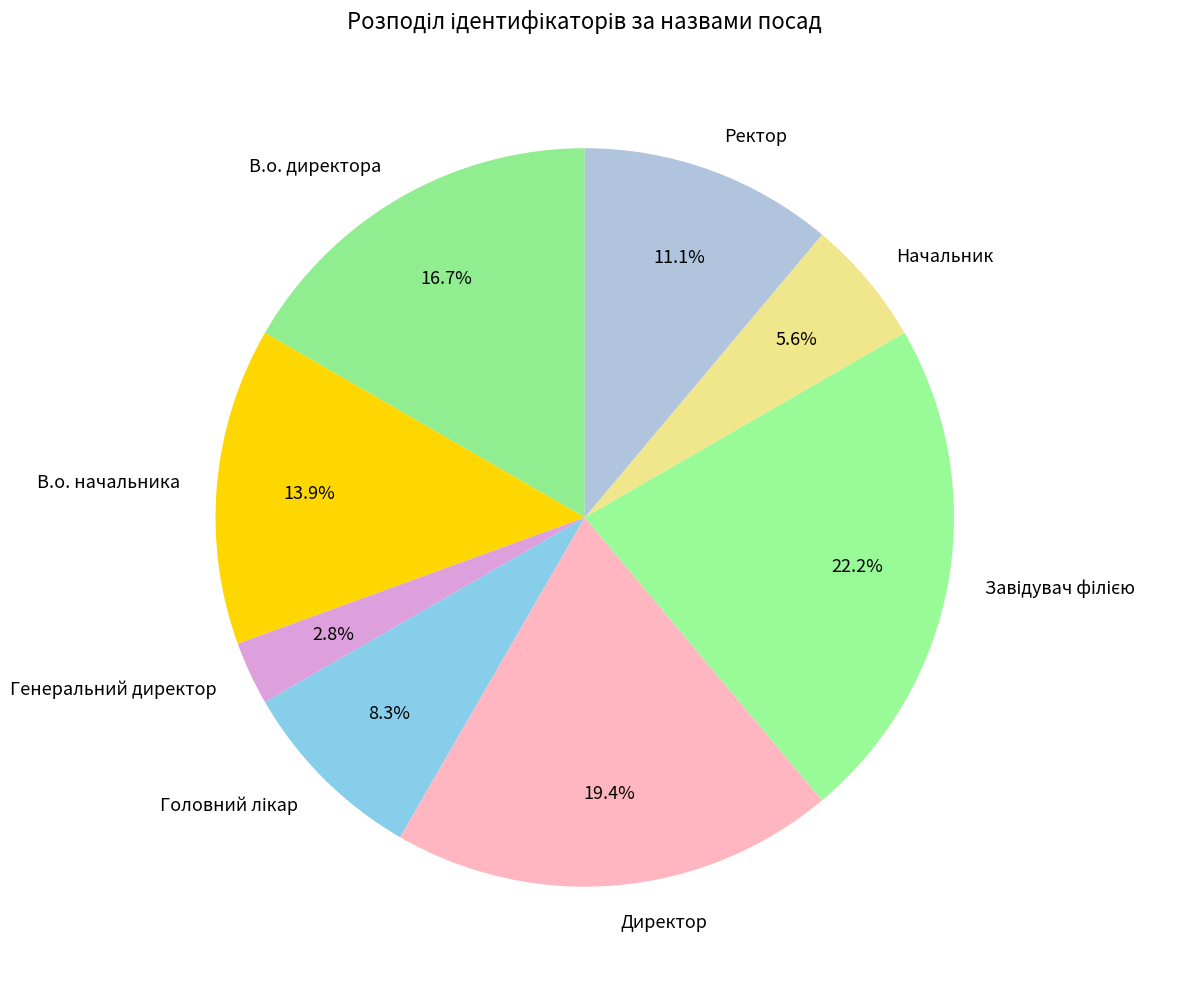

What percentage is the Начальник slice, to the nearest percent?

6%